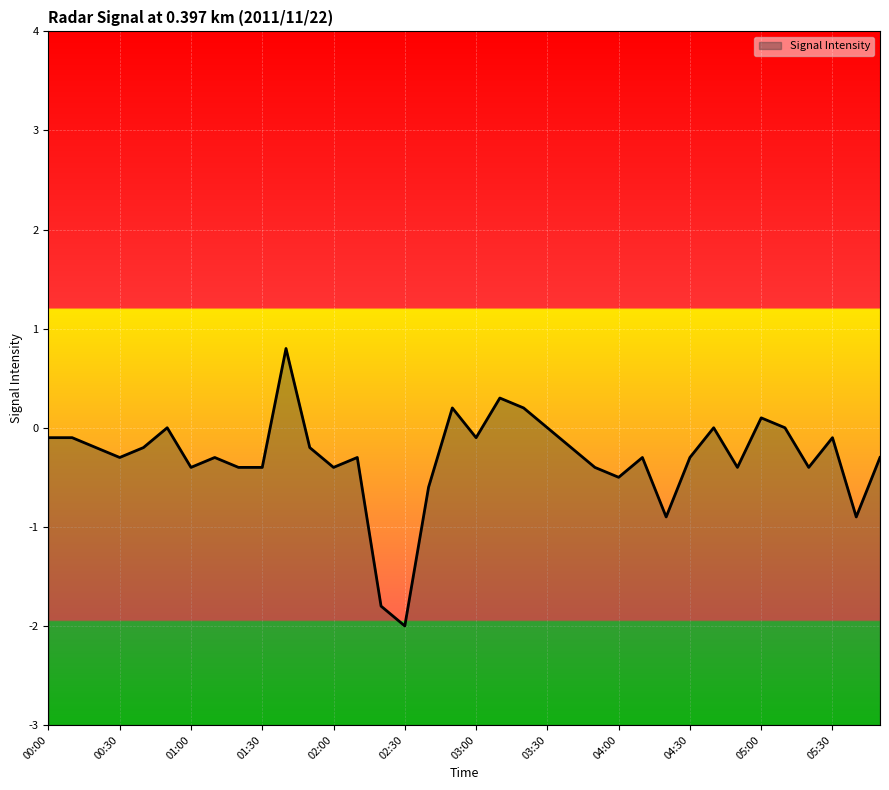

What is the average value?

-0.3